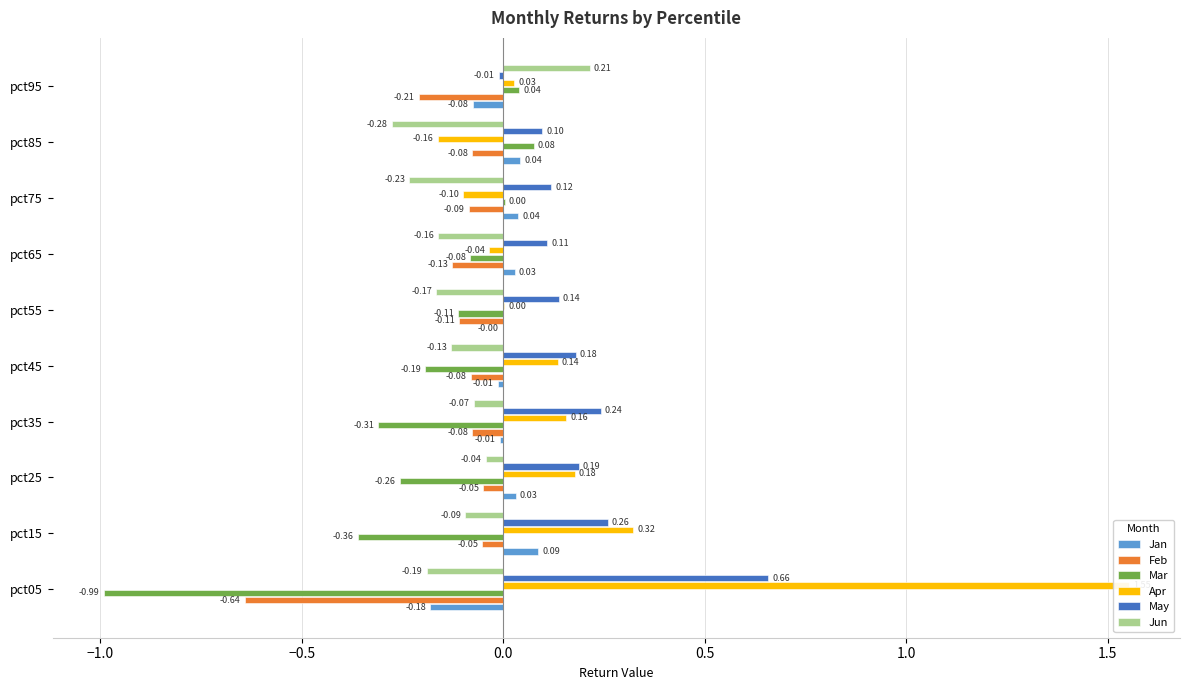

Between pct45 and pct65, which series saw the biggest shift?

Apr